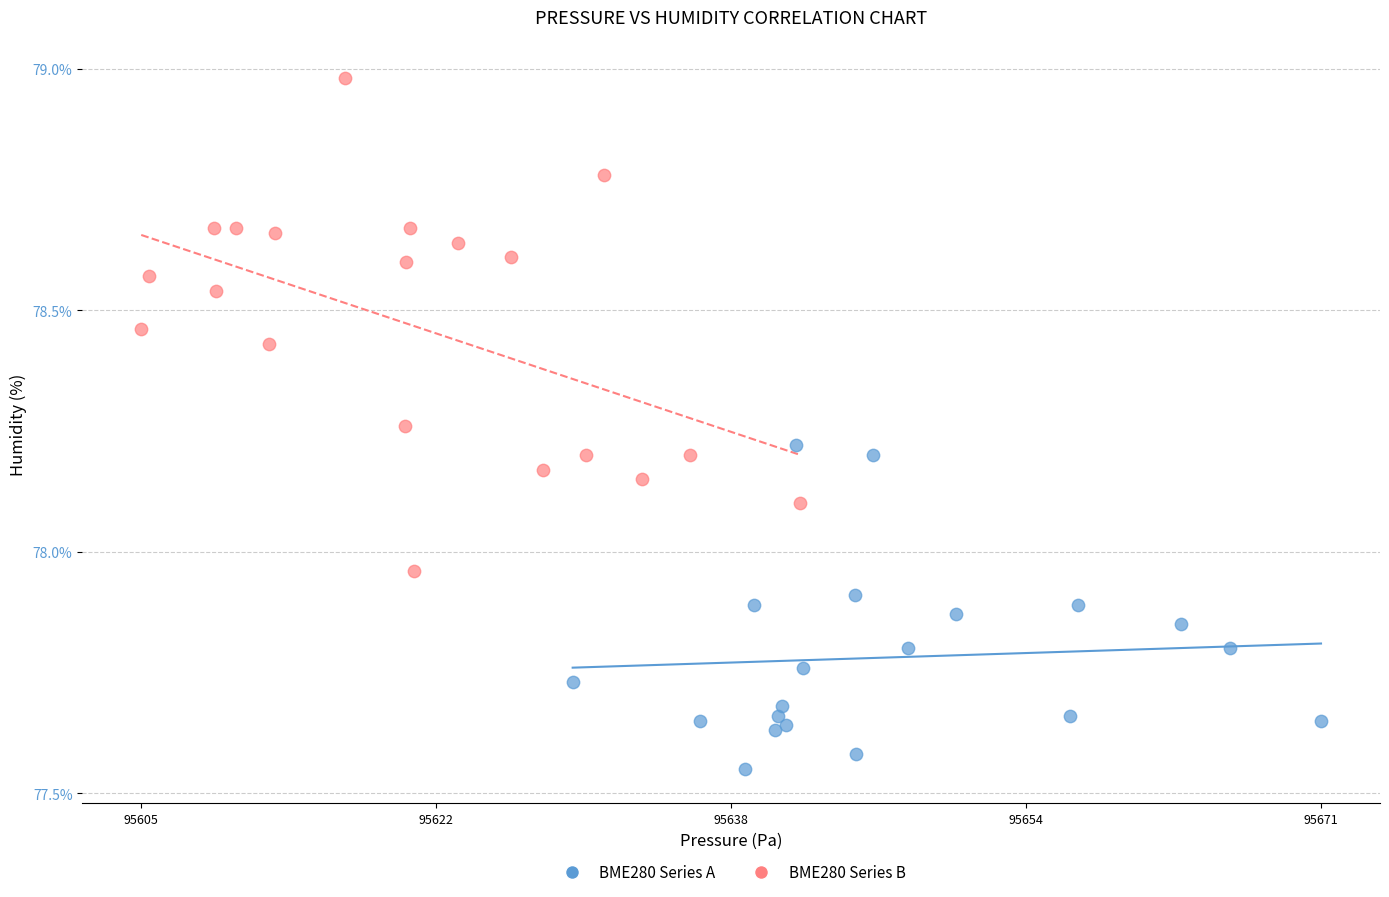

Which series contains the lowest Y value?

BME280 Series A